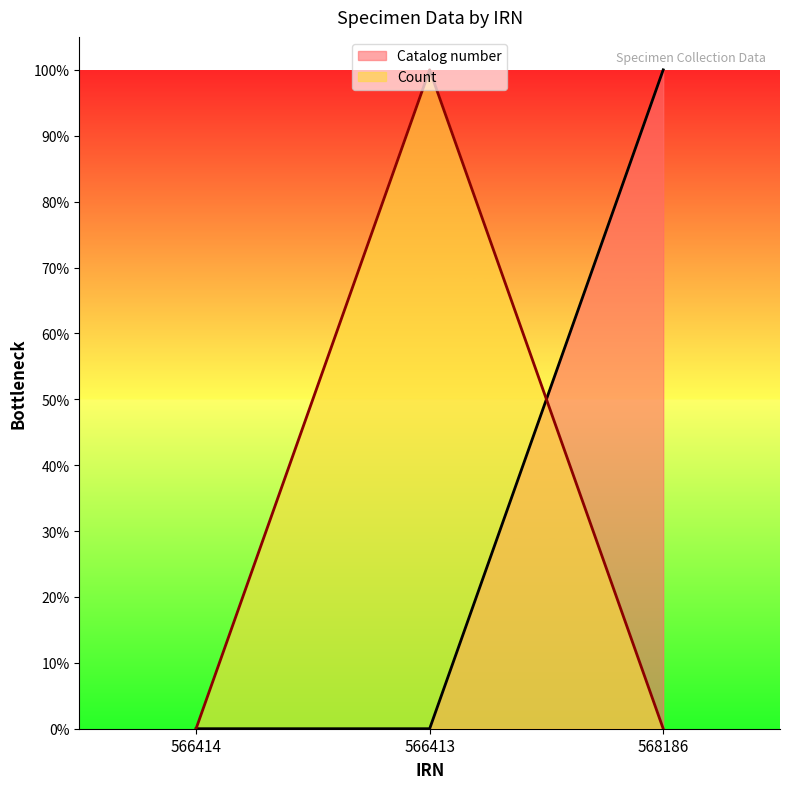

What is the value of the Catalog number point at the 3rd from the left?

100.0